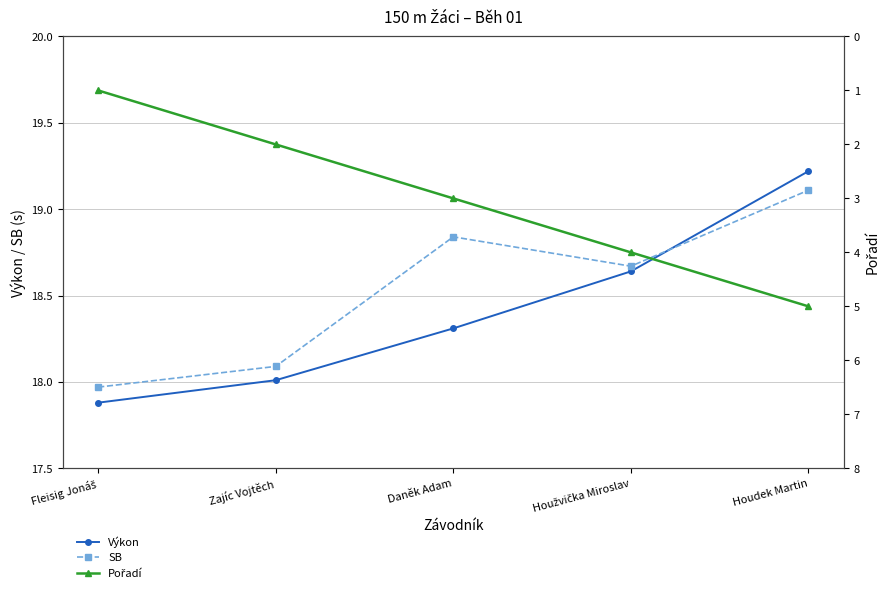

What is the label of the 3rd point from the right?

Daněk Adam